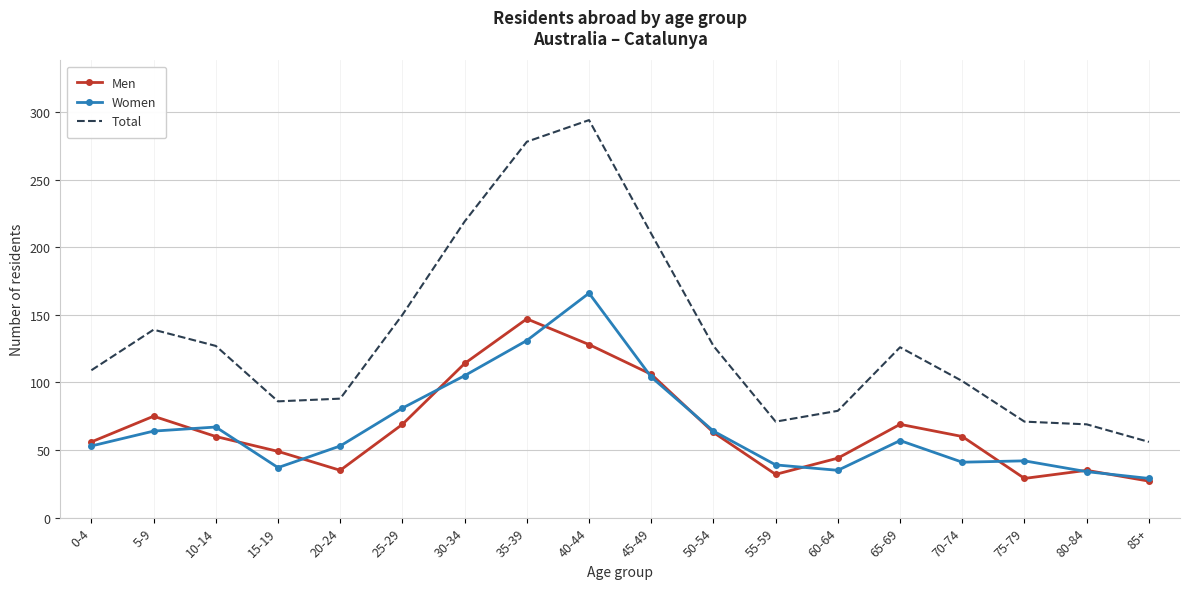

In Total, how many points are higher than both neighbors (excluding endpoints)?

3